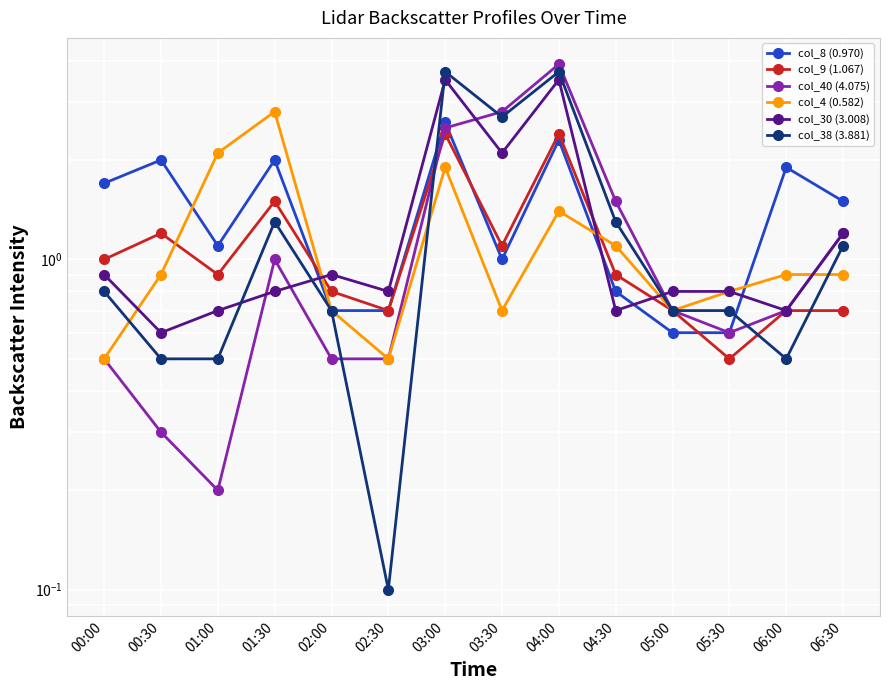

What is the label of the 2nd point from the left?

00:30